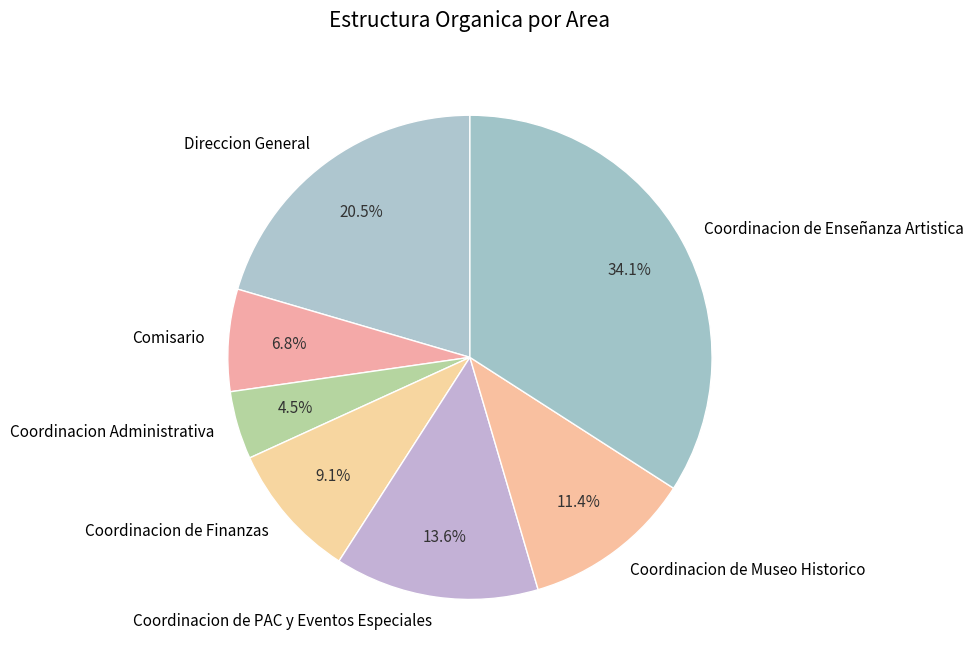

Rank the categories by value from highest to lowest.

Coordinacion de Enseñanza Artistica, Direccion General, Coordinacion de PAC y Eventos Especiales, Coordinacion de Museo Historico, Coordinacion de Finanzas, Comisario, Coordinacion Administrativa